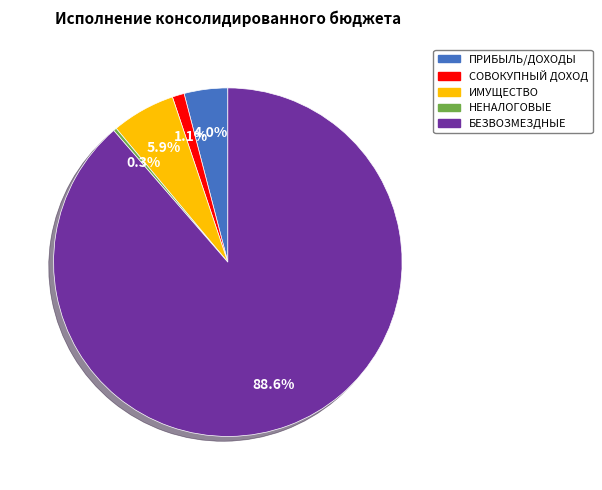

Does any single category account for the majority?

Yes